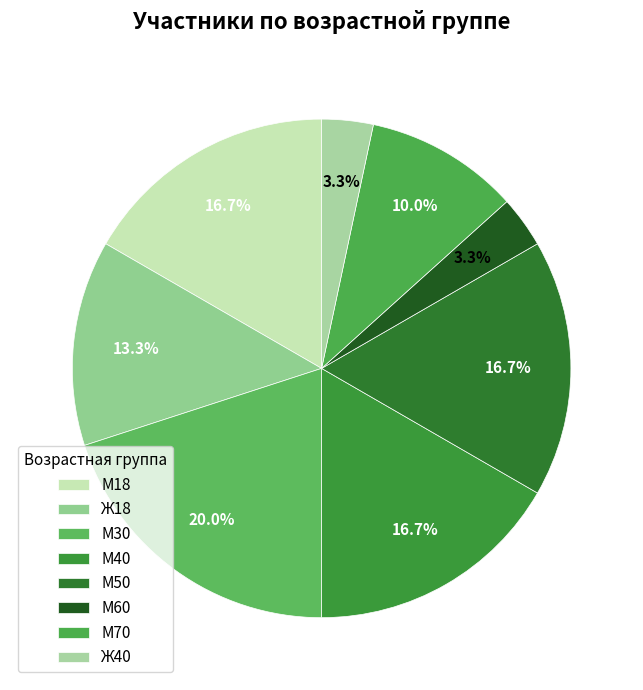

Approximately how many times larger is the value at Ж18 compared to М18?

0.8